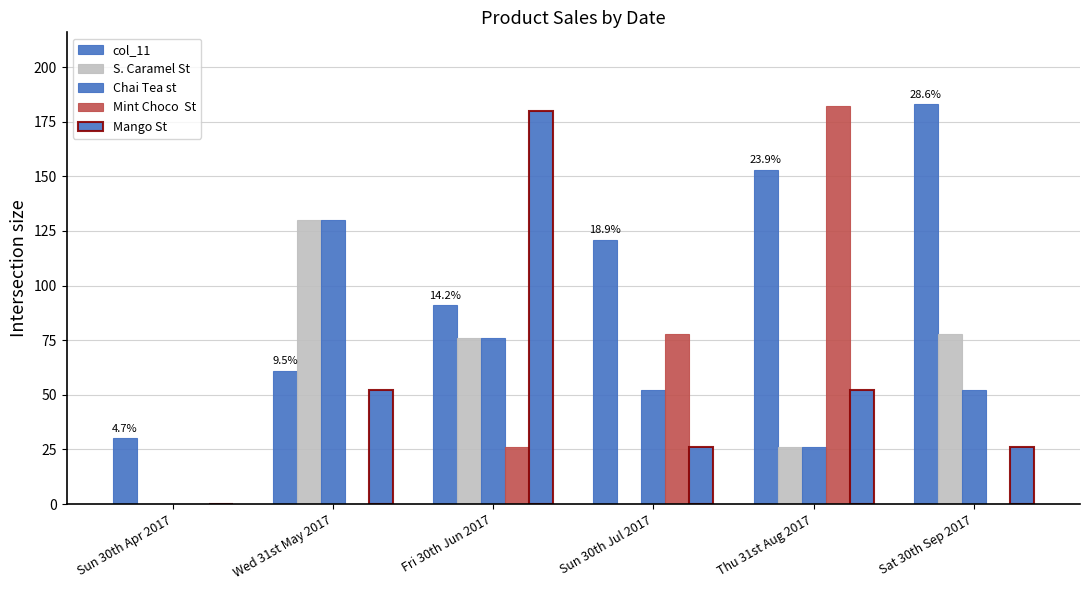

Count the number of categories in the chart.

6